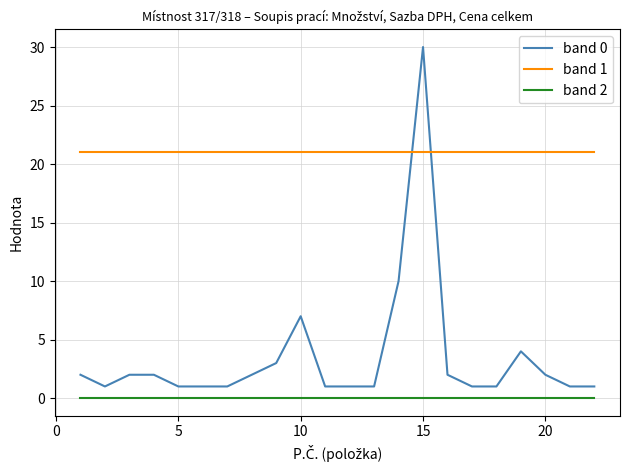

What is the sum of all band 1 values?

462